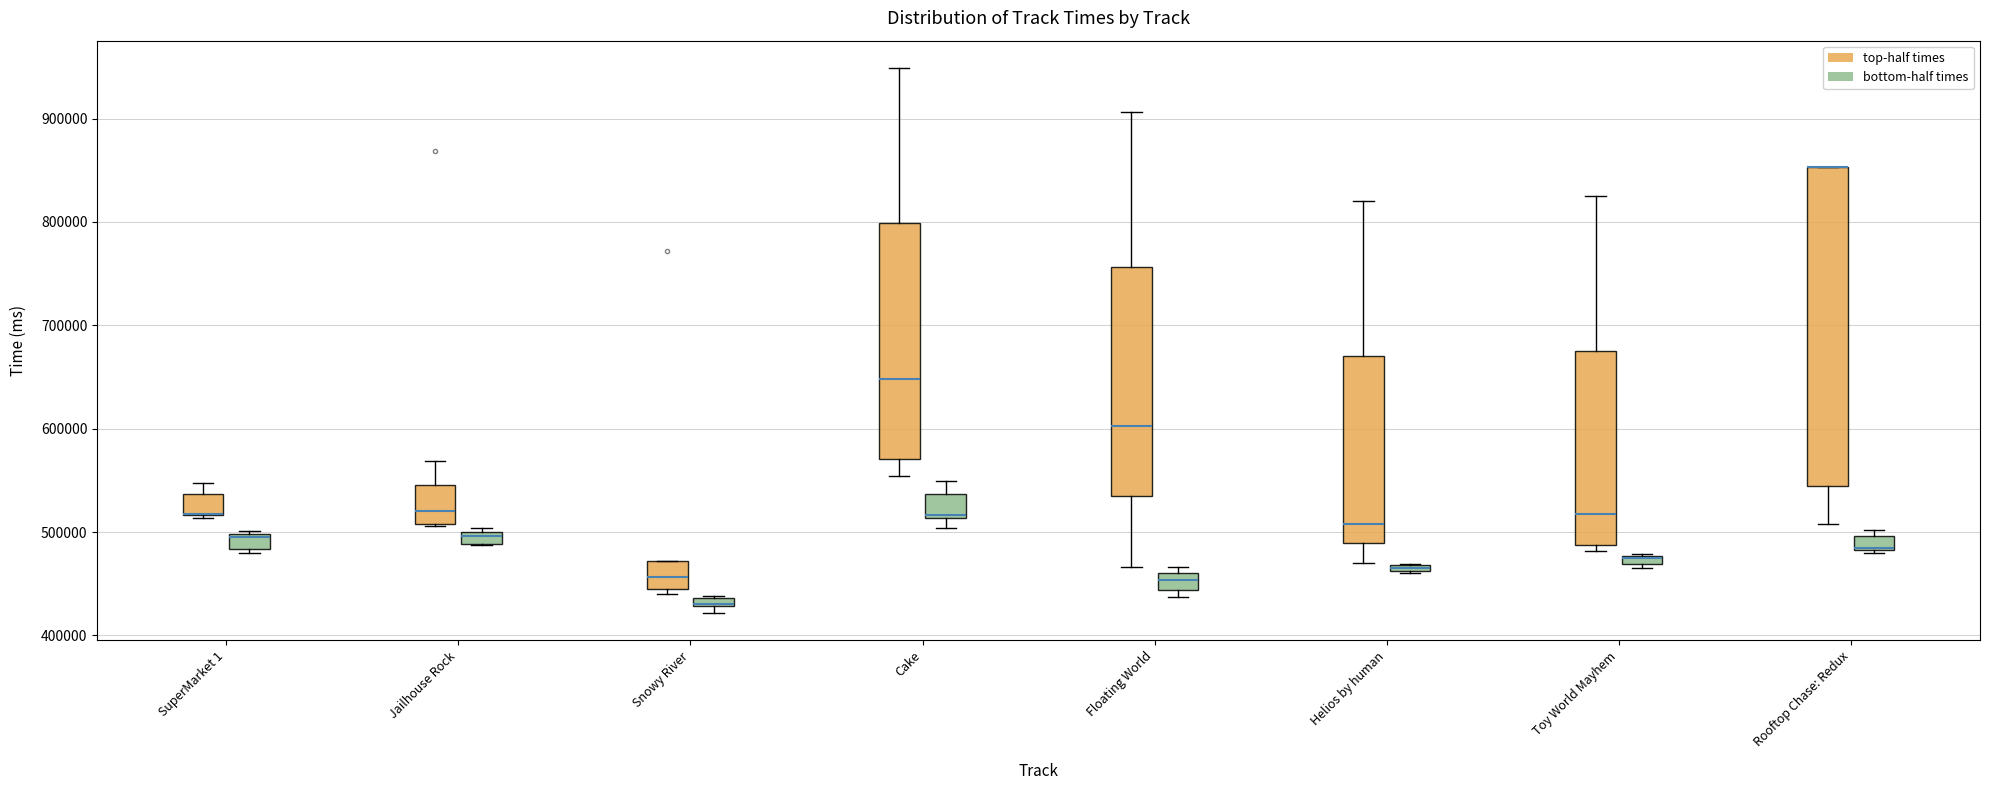

Where does the lower whisker of the box for Cake (top-half times) end on the y-axis? The values are not printed on the chart, so give them approximately, as read against the axis.

550000